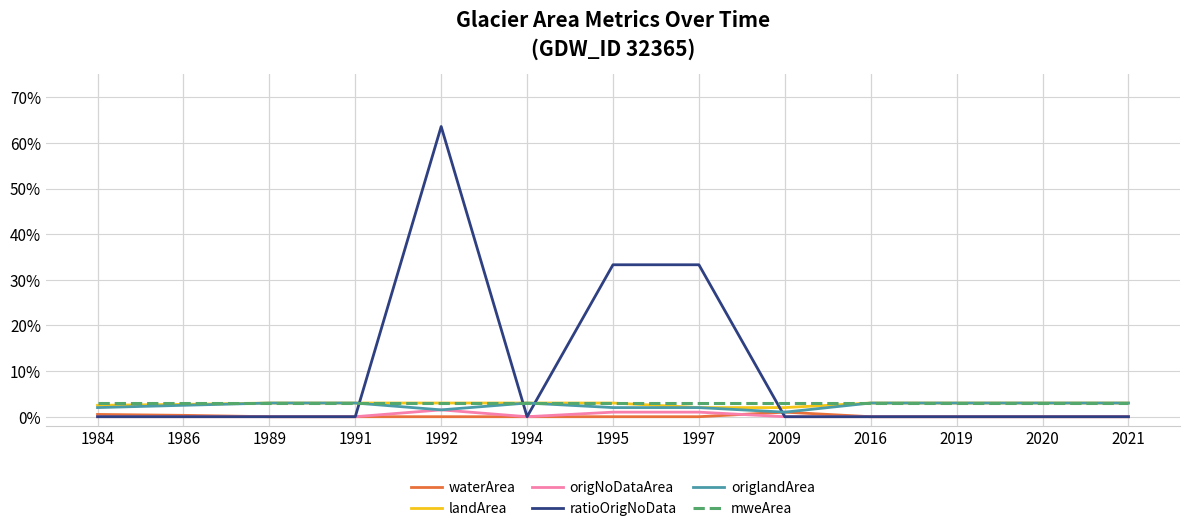

Does the chart have visible grid lines?

Yes